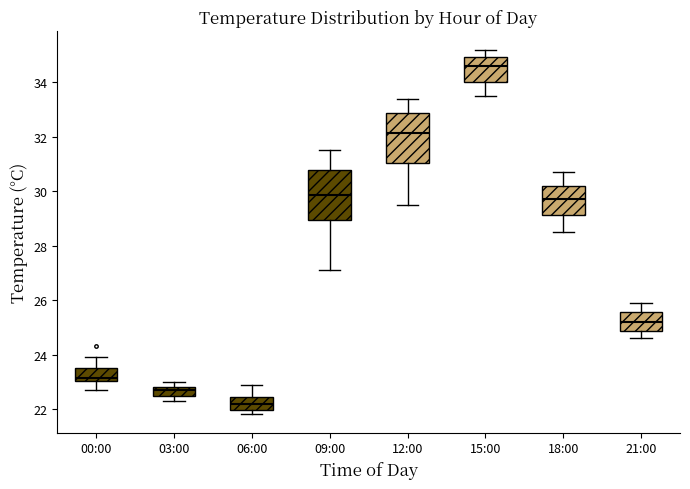

Reading left to right, transcribe this box plot: for each box, give where its median line is, the range the box spans, and where its two whiskers end, as read against the y-axis. The values are not printed on the chart, so give them approximately, as read against the axis.

00:00: median 23.2, box 23.0 to 23.6, whiskers 22.8 to 24.0
03:00: median 22.8 (inside the box), box 22.4 to 22.8, whiskers 22.4 (below the box's lower edge) to 23.0
06:00: median 22.2, box 22.0 to 22.4, whiskers 21.8 to 23.0
09:00: median 29.8, box 29.0 to 30.8, whiskers 27.2 to 31.6
12:00: median 32.2, box 31.0 to 32.8, whiskers 29.6 to 33.4
15:00: median 34.6, box 34.0 to 35.0, whiskers 33.6 to 35.2
18:00: median 29.8, box 29.2 to 30.2, whiskers 28.6 to 30.8
21:00: median 25.2, box 24.8 to 25.6, whiskers 24.6 to 26.0